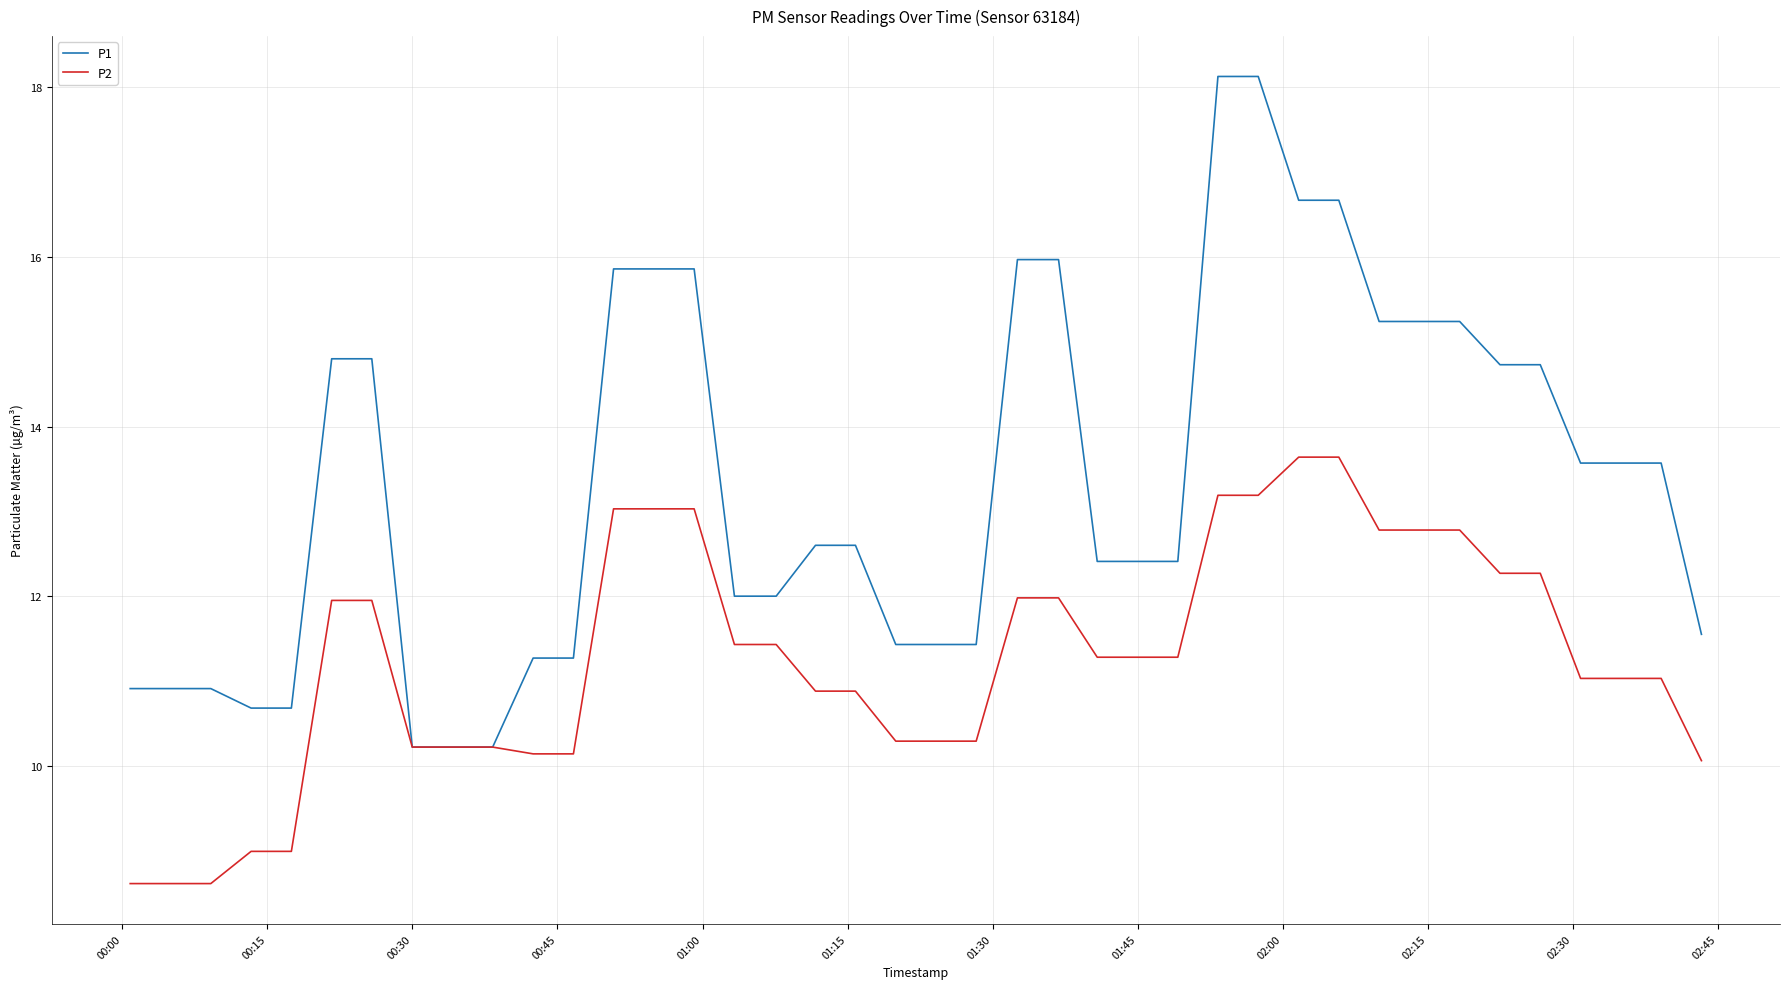

List the series in order of their overall mean, lowest first.

P2, P1